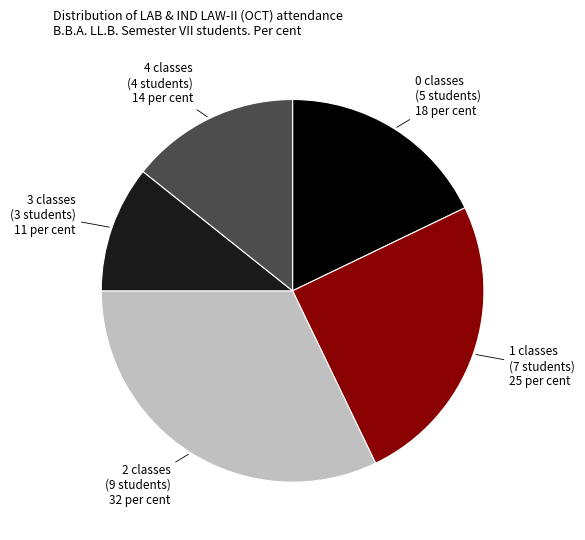

Is there a majority slice in this chart?

No